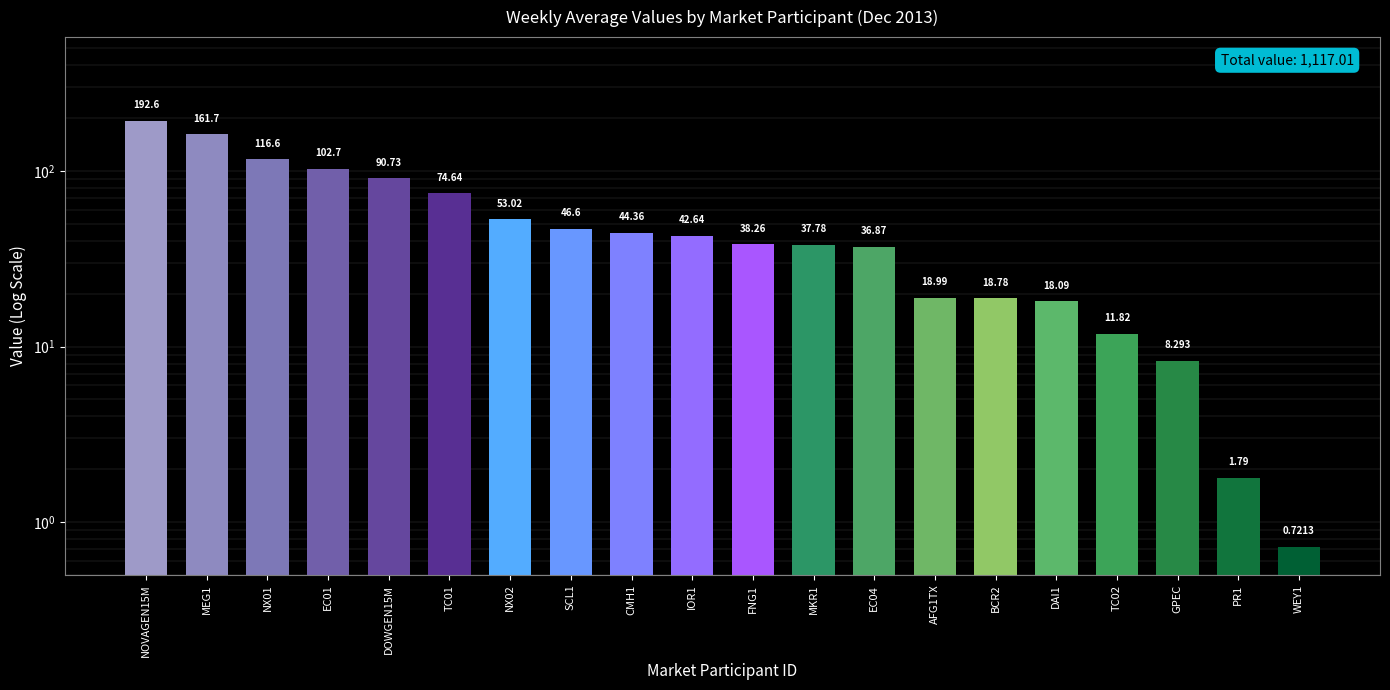

Are the bars horizontal?

No